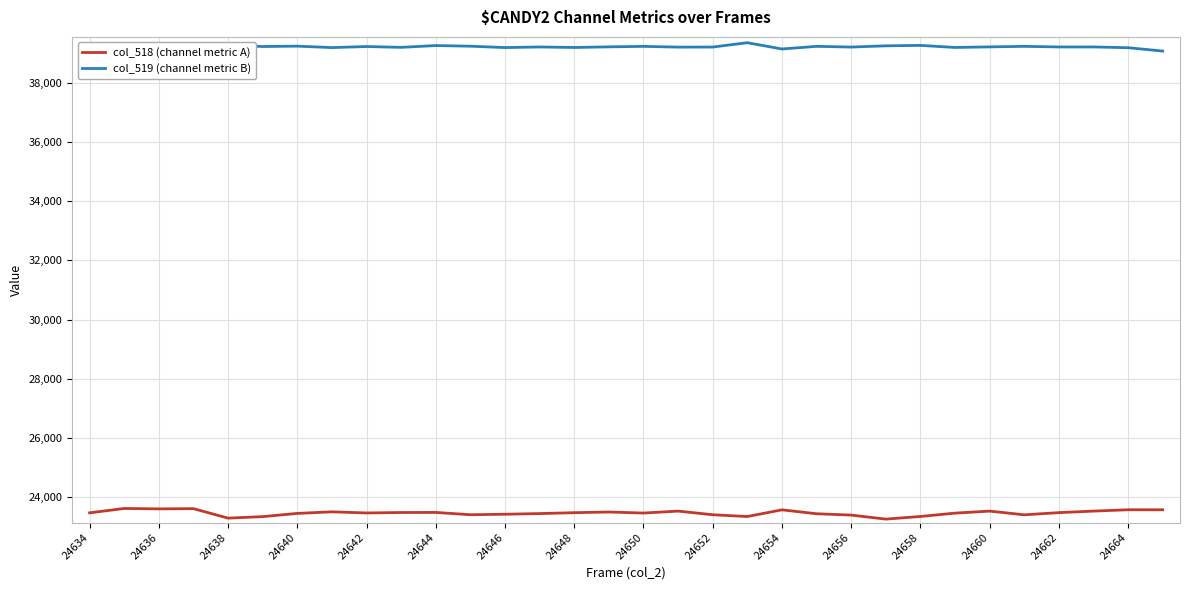

How many lines are shown in the chart?

2